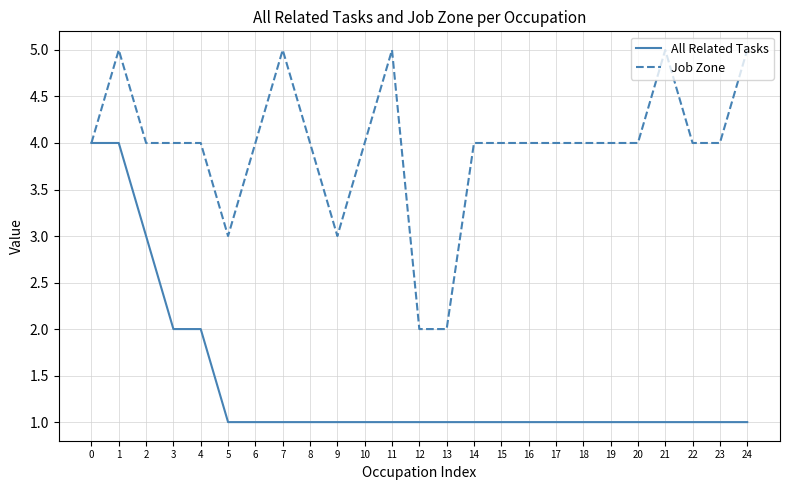

At 10, list the series in order from smallest to largest.

All Related Tasks, Job Zone